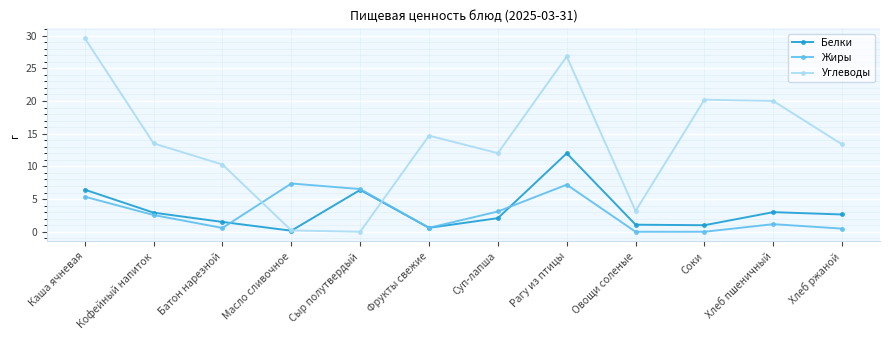

What is the sum of the Углеводы values at Соки and Батон нарезной?

30.5